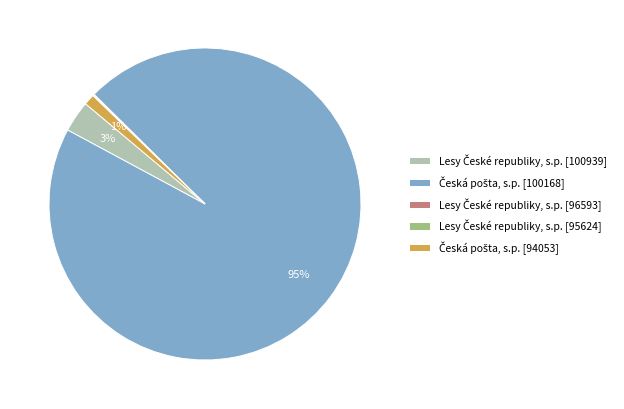

To the nearest percent, what is the average slice percentage?

20%